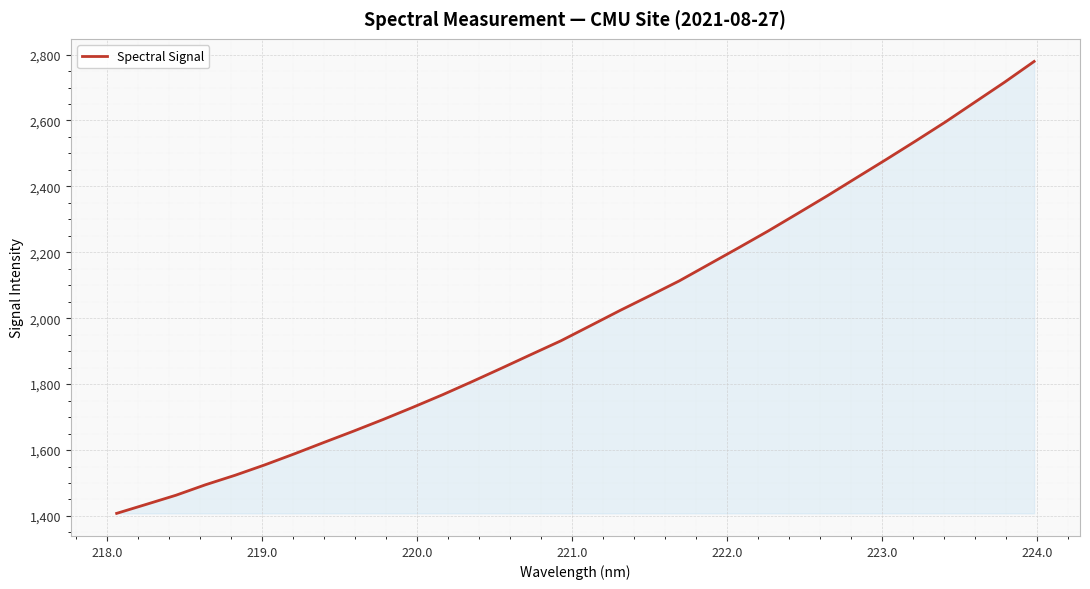

What is the difference between the maximum and minimum values?

1371.3